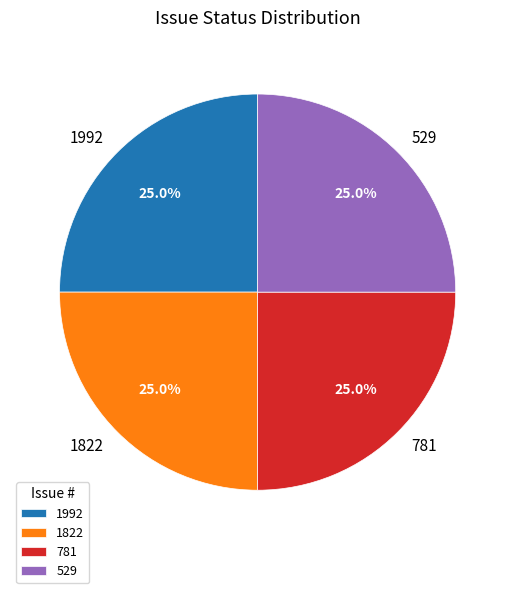

Does 781 account for over 50% of the chart?

No